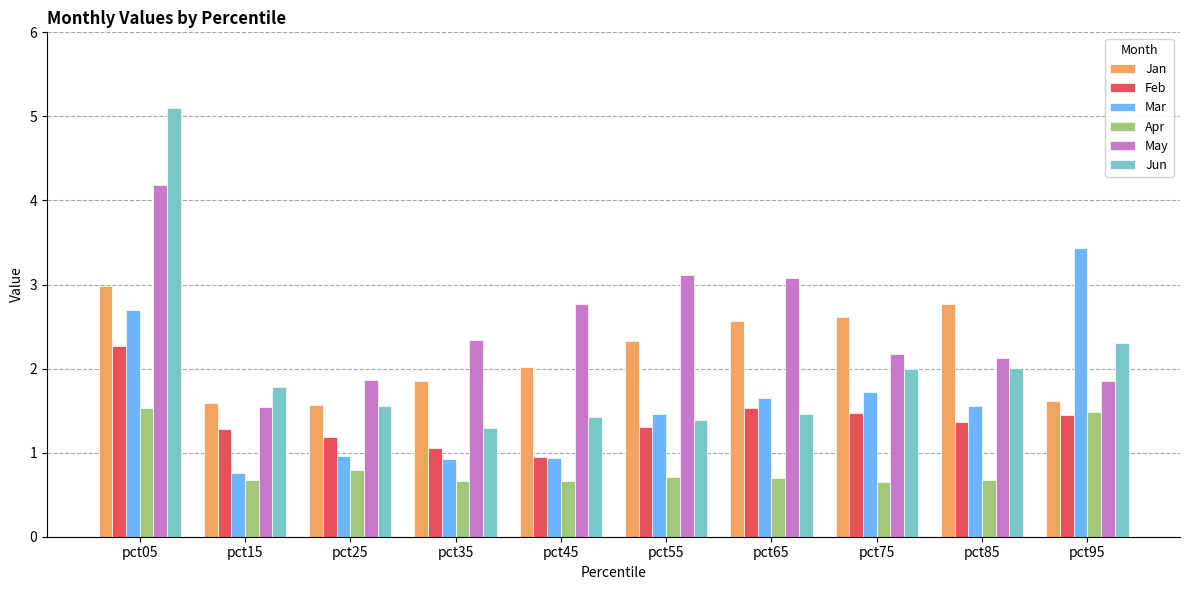

What is the total value across all series at pct45?

8.8